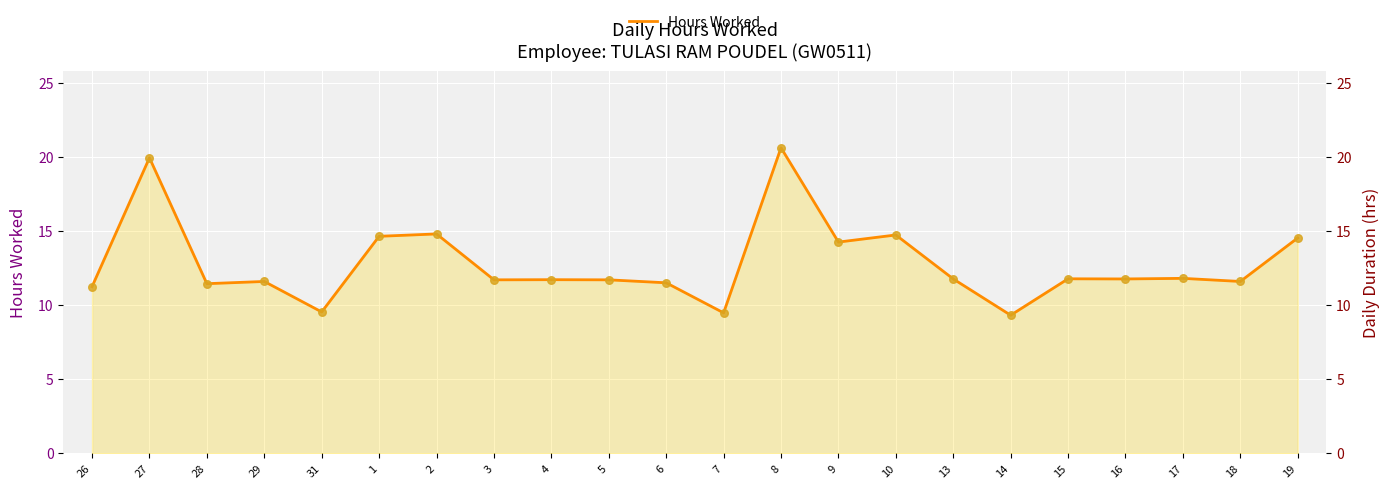

Between 2 and 7, which is larger?

2